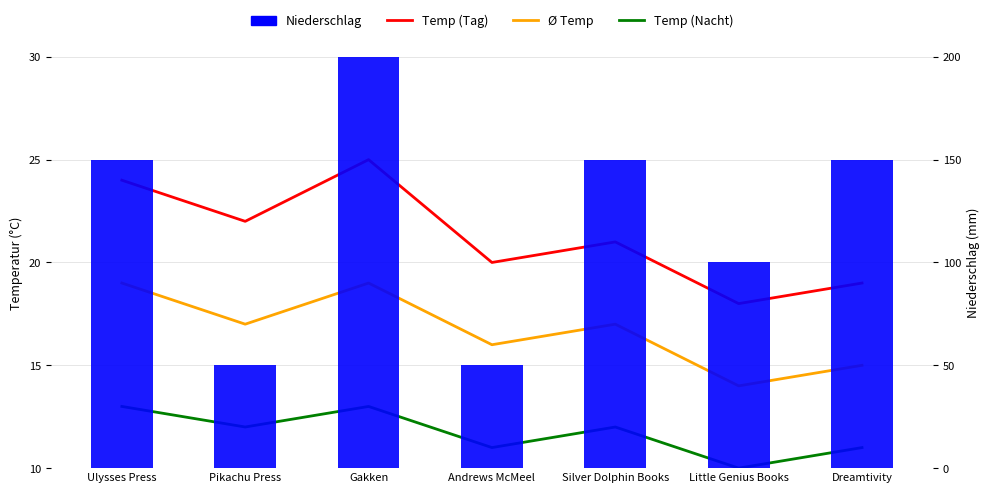

Between Silver Dolphin Books and Little Genius Books, which series saw the biggest shift?

Niederschlag